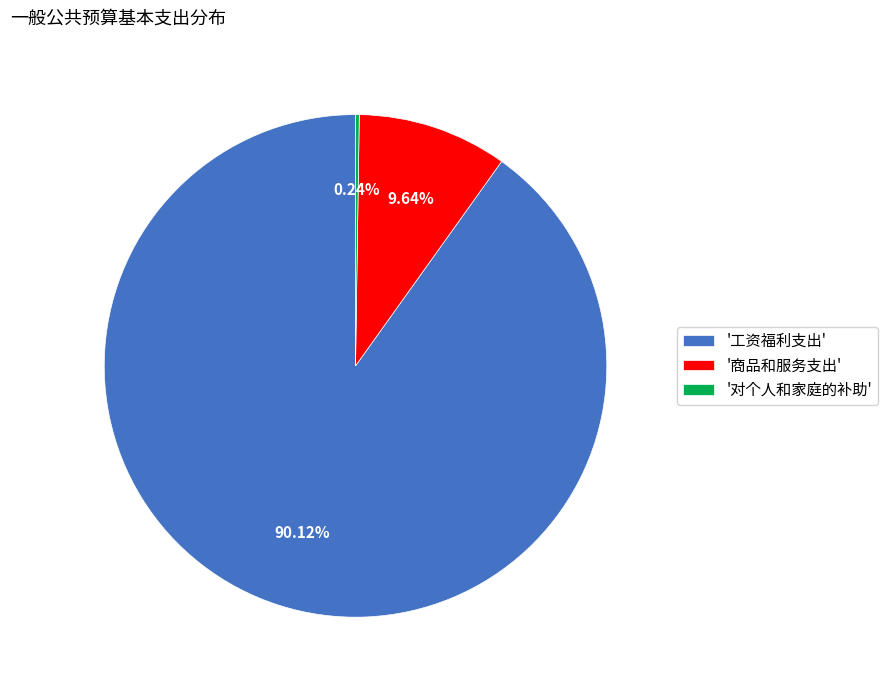

What is the majority slice?

'工资福利支出'